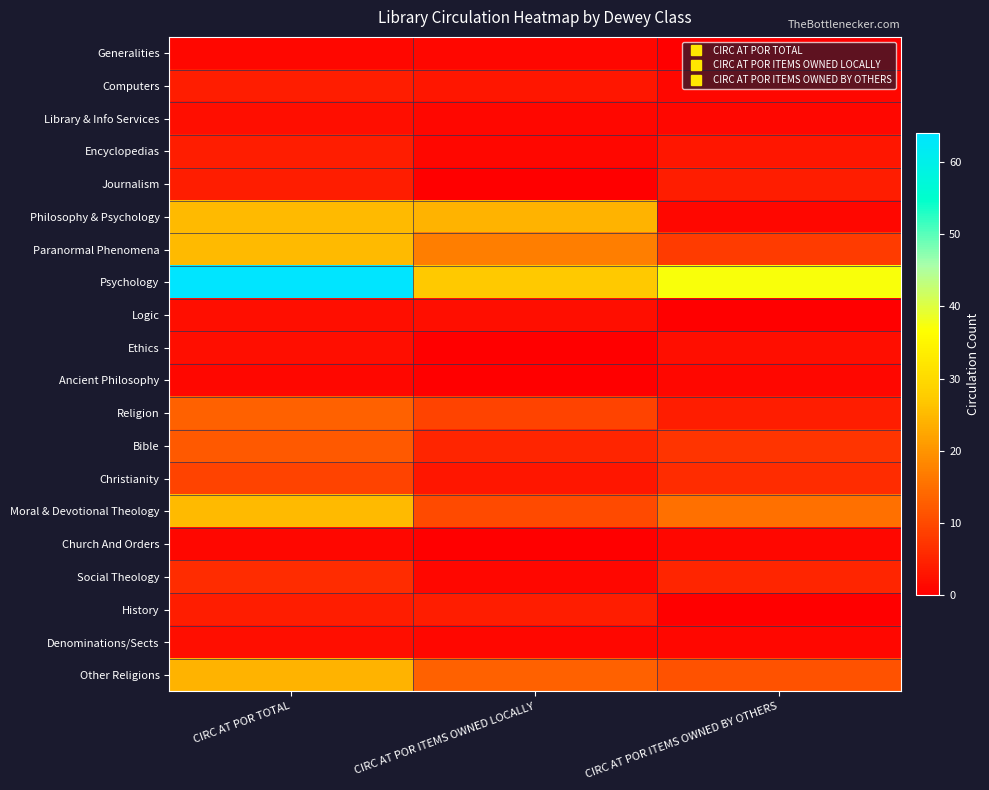

What is the difference between the highest and lowest values at CIRC AT POR TOTAL?

63